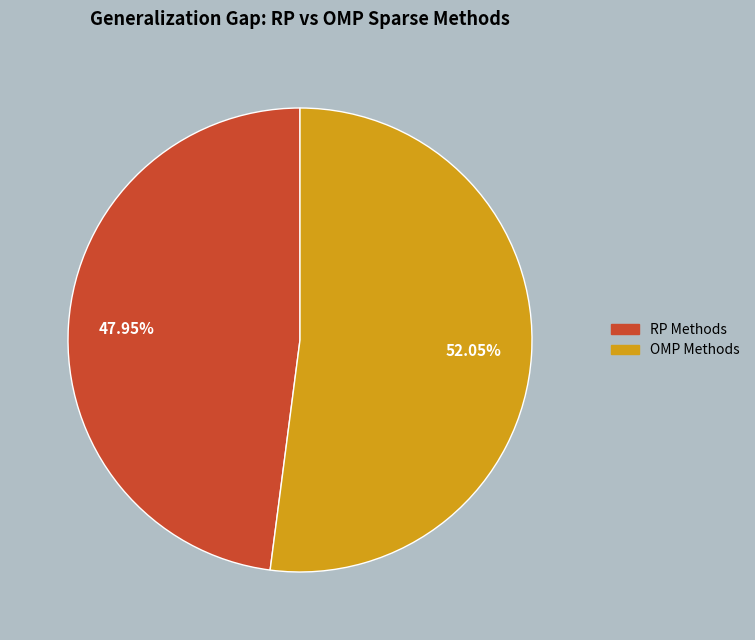

Does any single category account for the majority?

Yes